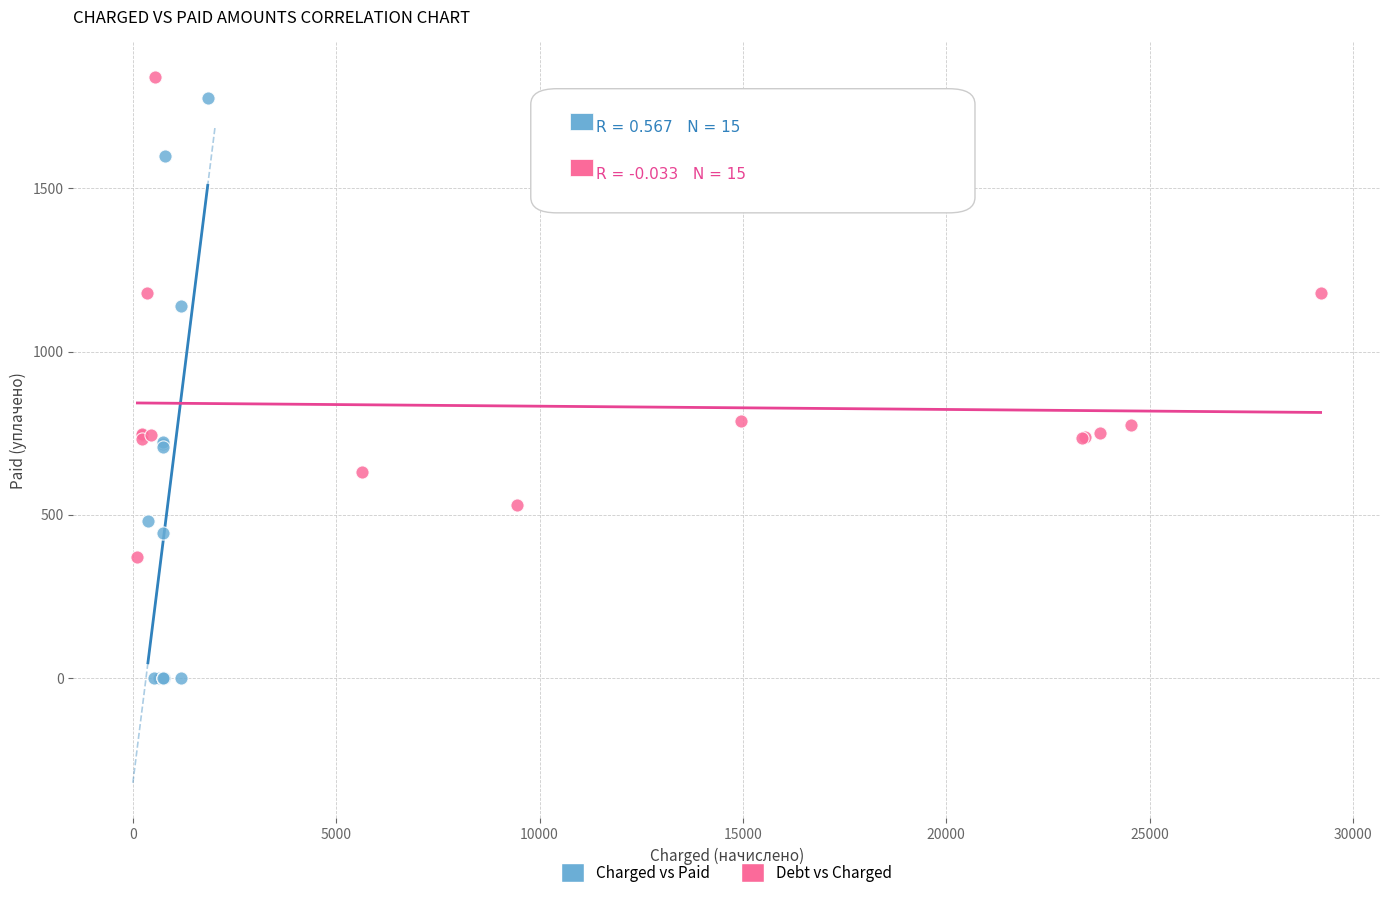

Which series contains the lowest Y value?

Charged vs Paid